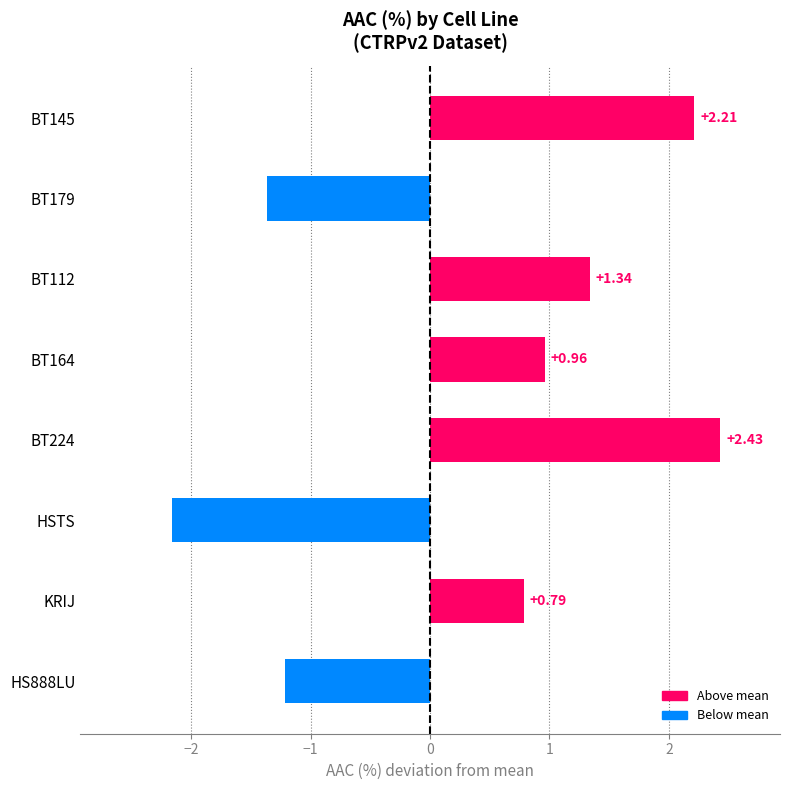

Between BT145 and KRIJ, which is larger?

BT145